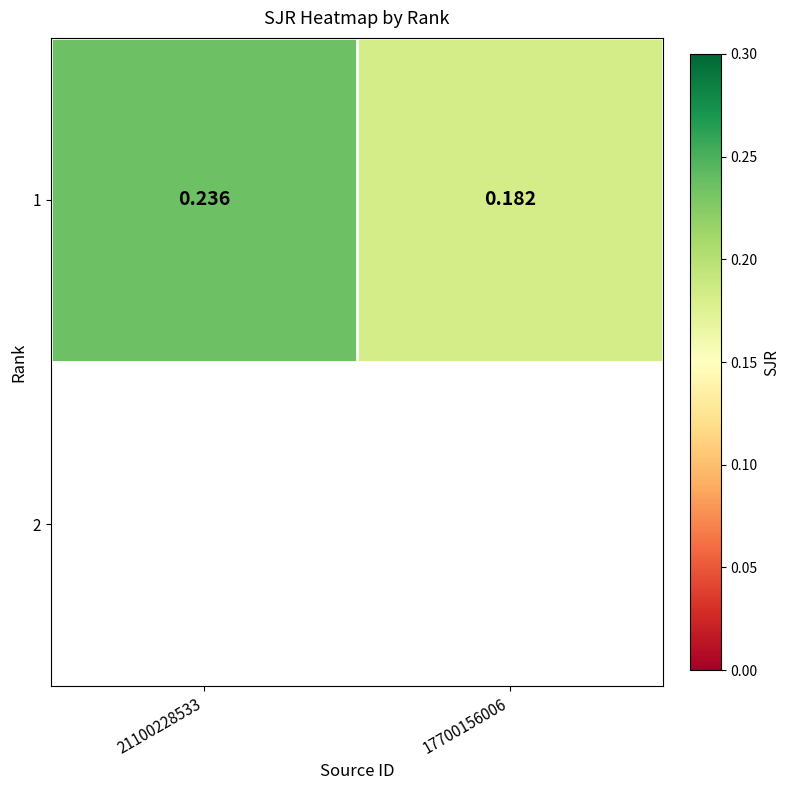

True or false: the data shows 0.1 at 21100228533.

False